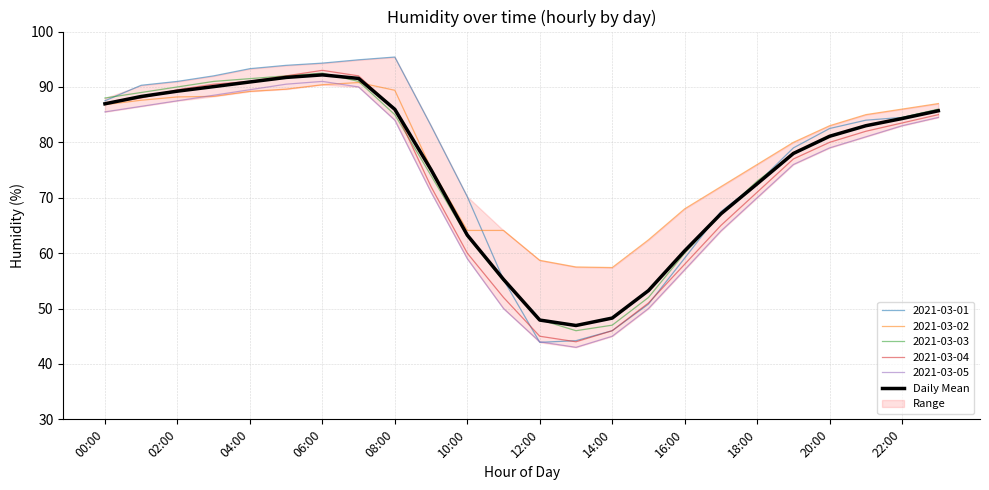

True or false: 2021-03-05 has a value of 89.5 at 04:00.

True